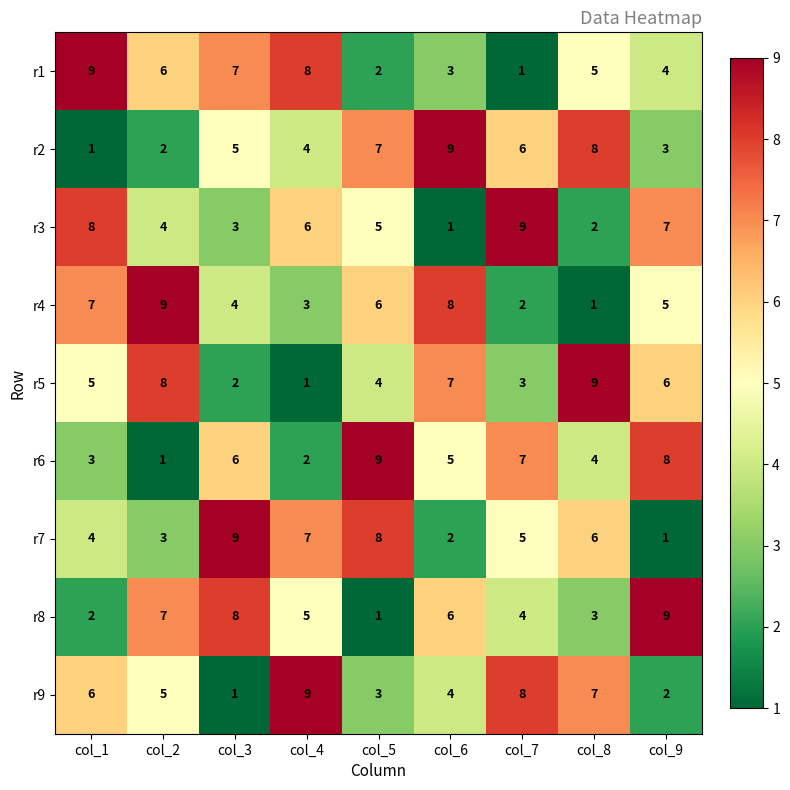

At how many categories does at least one series exceed 4?

9